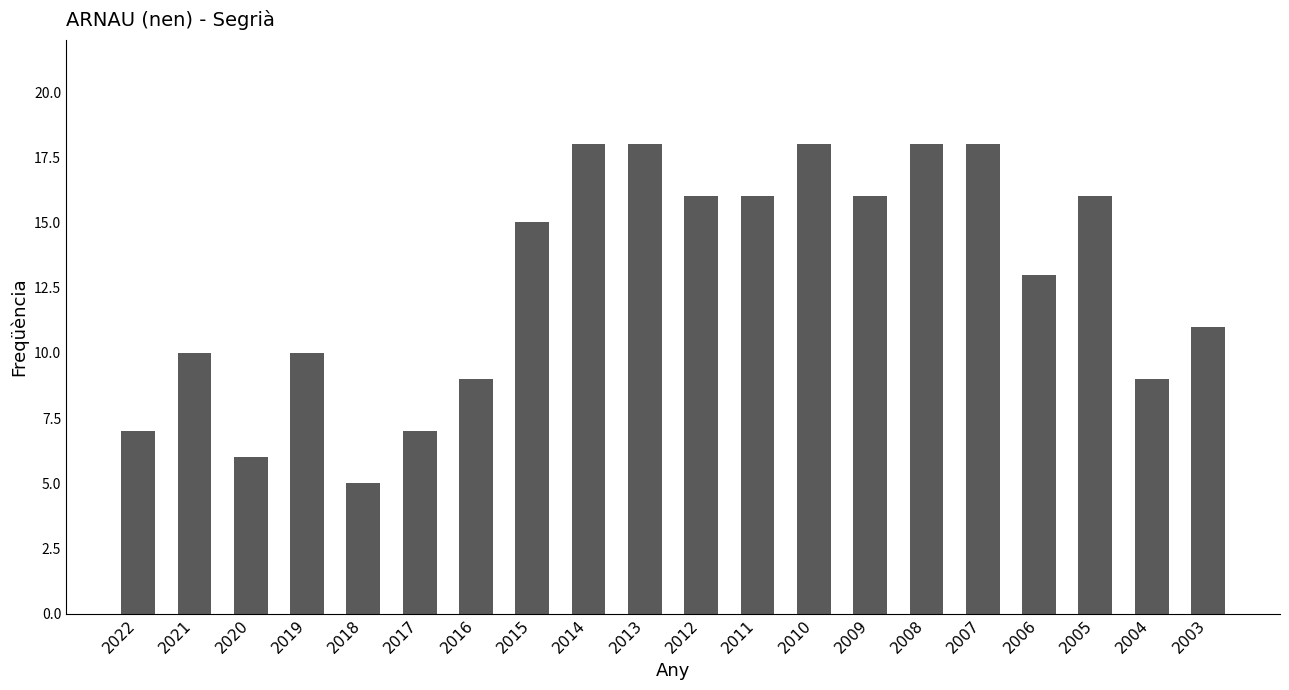

What is the difference between the second highest and minimum values?

13